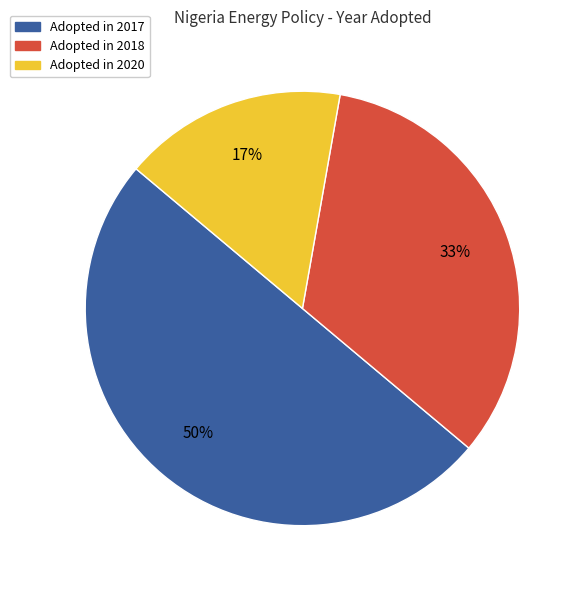

What is the largest slice in the pie chart?

Adopted in 2017